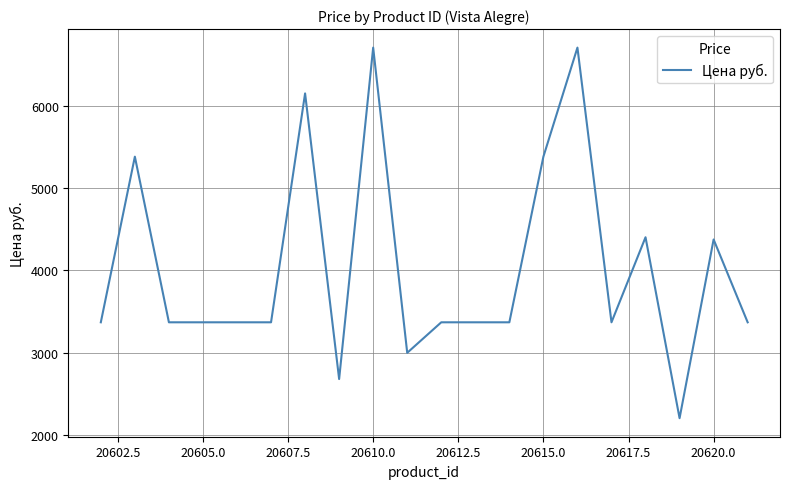

Reading right to left, list all the values displayed in this chart.

3368	4375	2202	4402	3368	6708	5382	3368	3368	3368	2997	6708	2678	6151	3368	3368	3368	3368	5382	3368